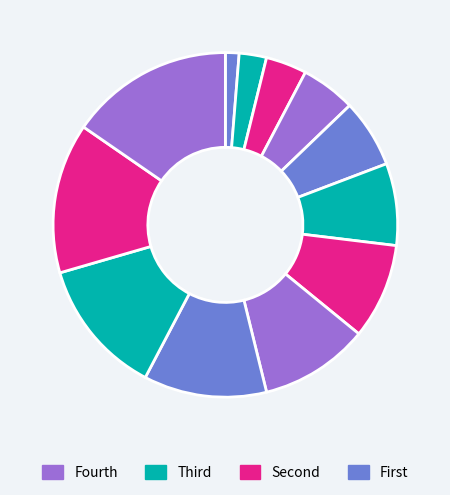

How many slices are in this pie chart?

12